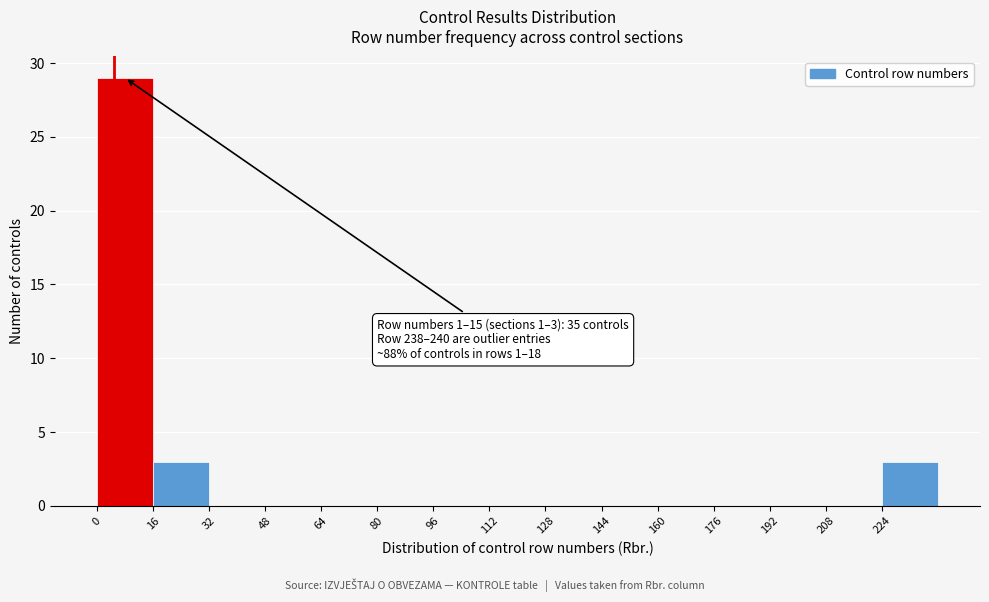

Over which range of the x-axis is the bar tallest?

0 to 16